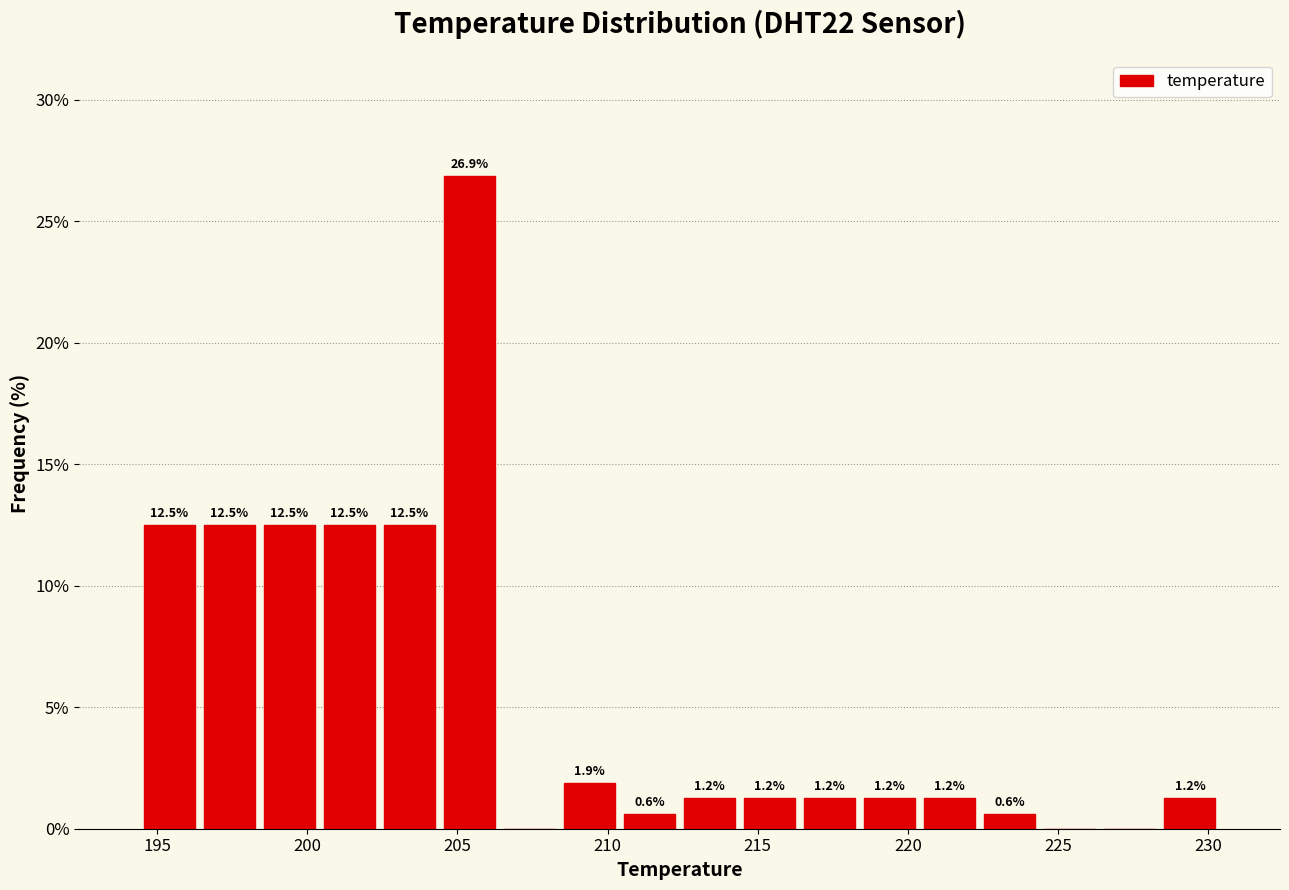

Over which range of the x-axis is the bar tallest?

204.4 to 206.4